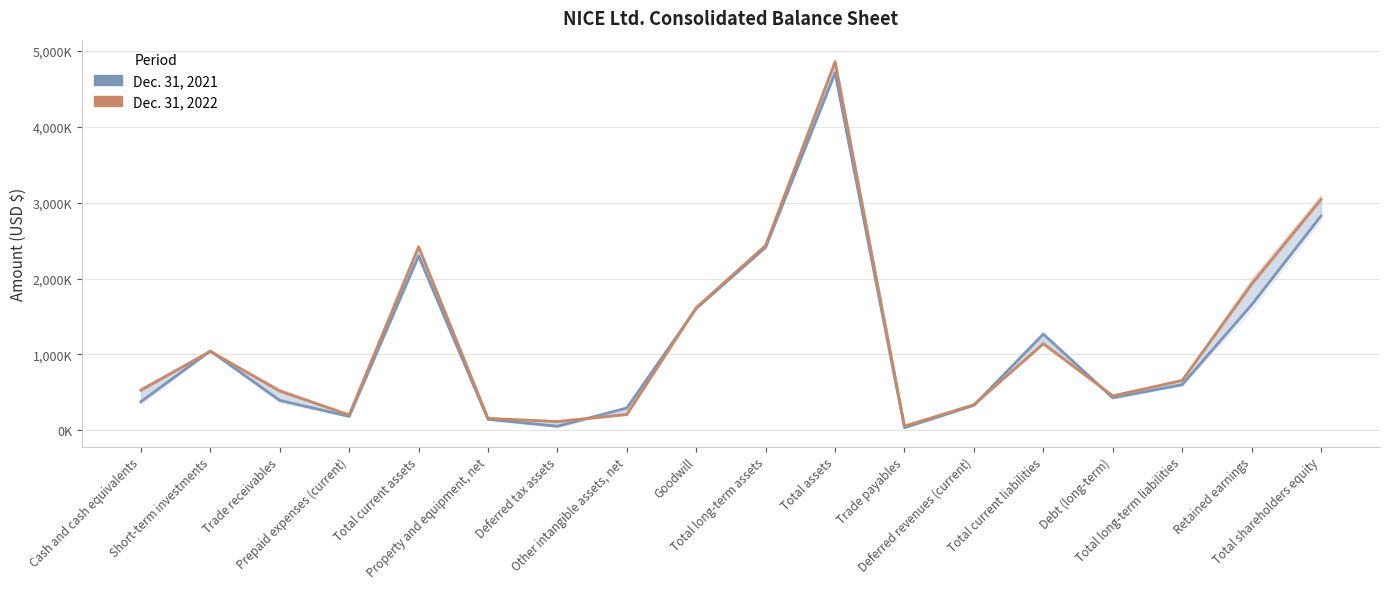

Reading left to right, transcribe all the data shown in this chart.

Dec. 31, 2021: 378656	1046095	395583	184604	2297878	145654	55246	295378	1606756	2412534	4710412	36121	330459	1269587	429267	602866	1653963	2825085
Dec. 31, 2022: 529596	1041943	518517	204754	2417133	159285	116889	209605	1617118	2437286	4854419	56019	338930	1141217	455382	657779	1926398	3042085